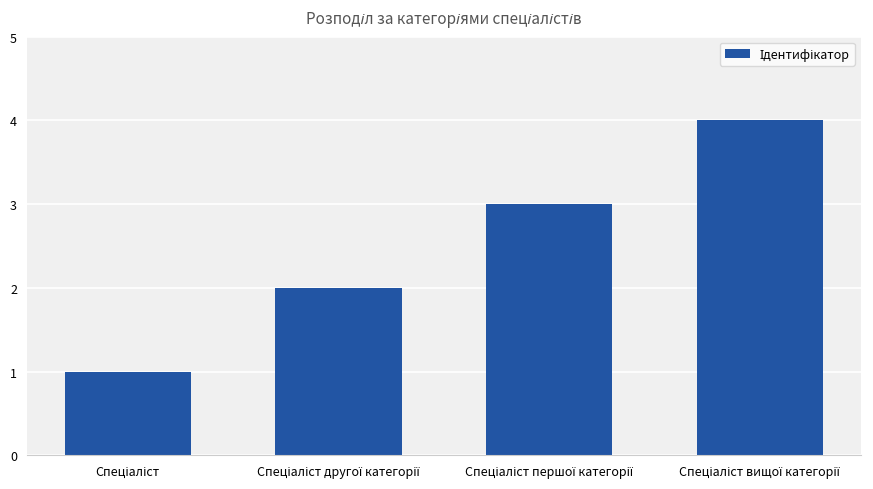

What is the sum of all values?

10